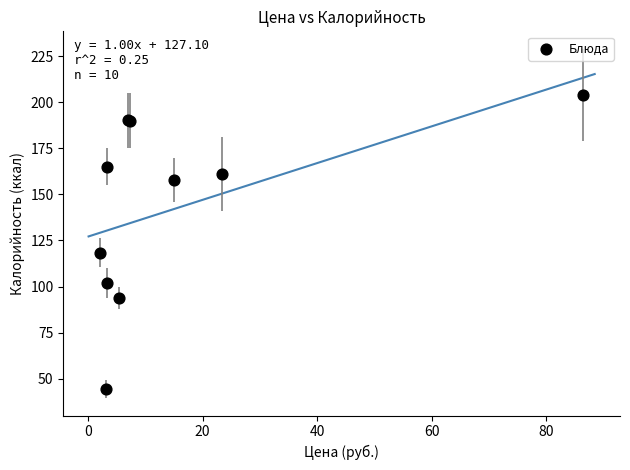

What Y value in the scatter plot is closest to 124?

118.4